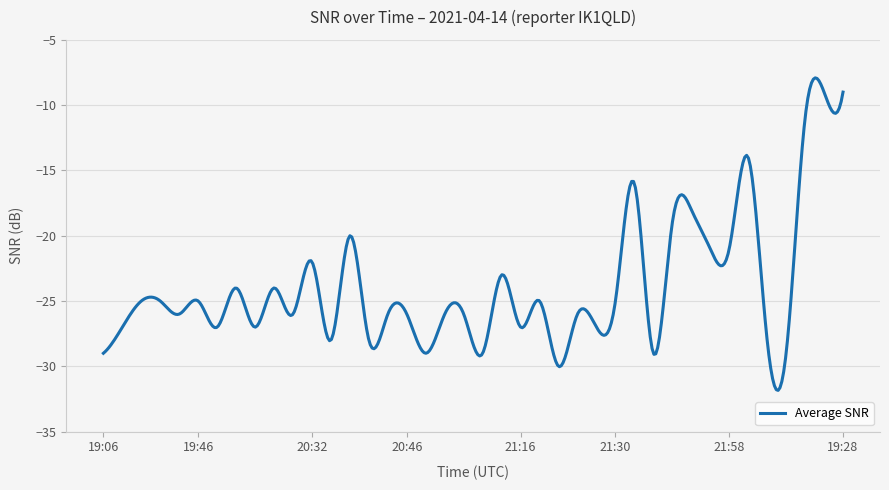

What is the smallest value displayed?

-31.8